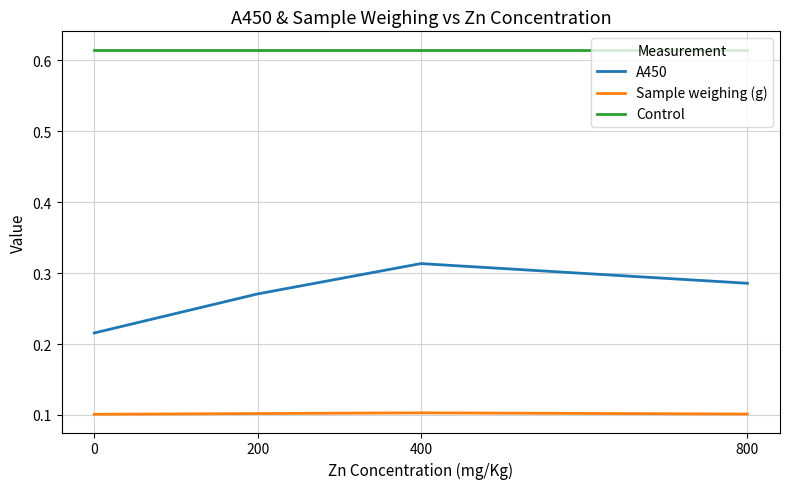

What is the total value across all series at 800?

1.0